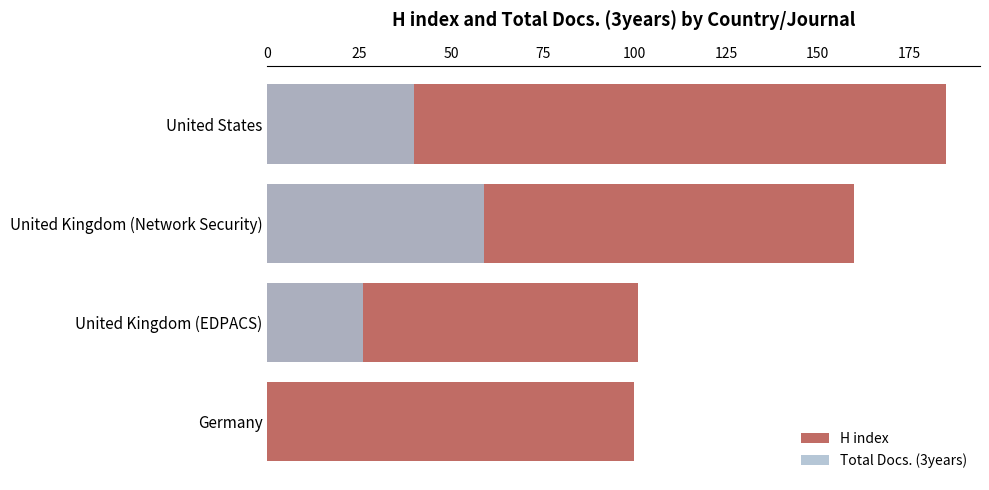

Reading left to right, list all the values displayed in this chart.

H index: 185	160	101	100
Total Docs. (3years): 40	59	26	0